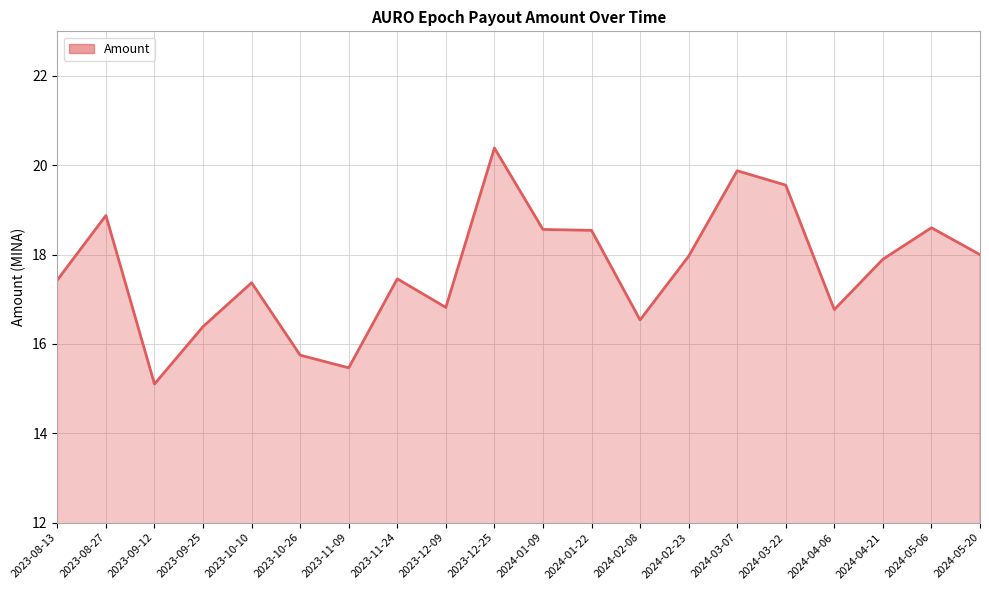

How many distinct data groups are displayed?

1